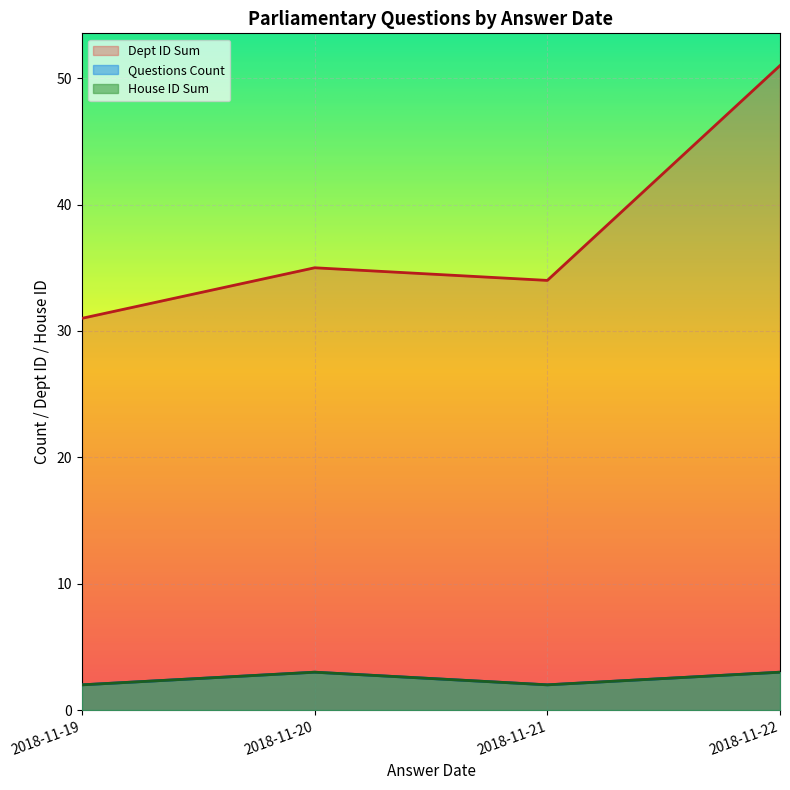

Does the chart display data point markers on the line(s)?

No